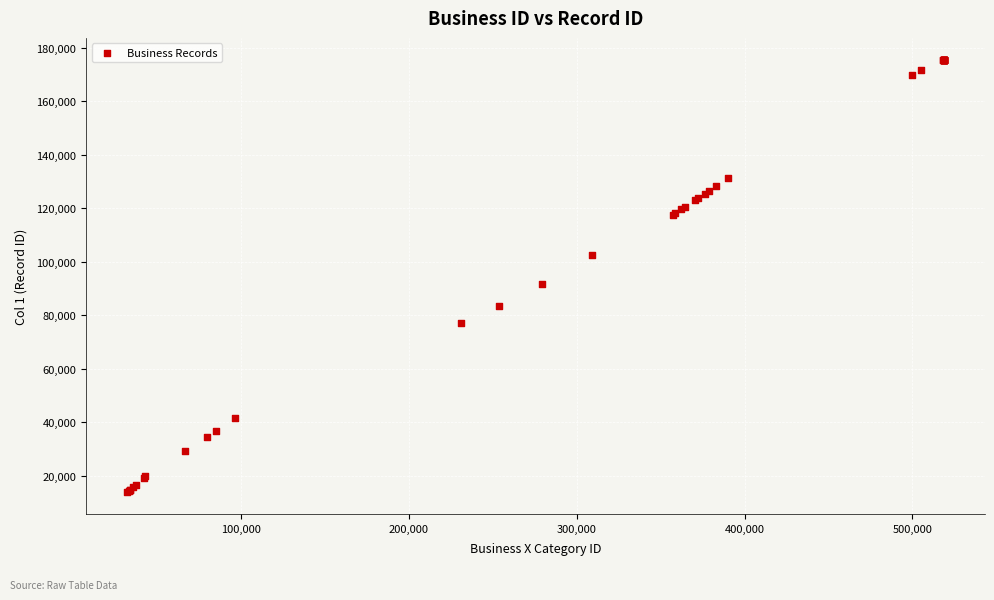

What Y value in the scatter plot is closest to 94683?

91689